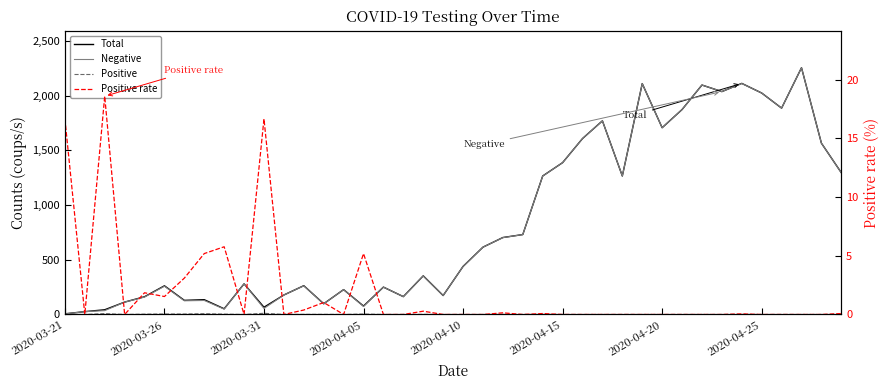

Which series has the largest total across all categories?

Total